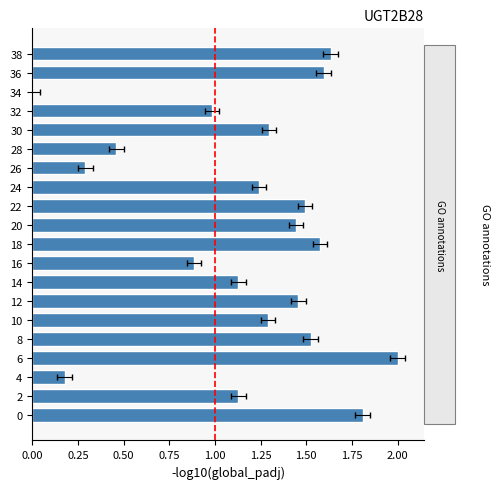

True or false: the data shows 0.5 at 16.

False